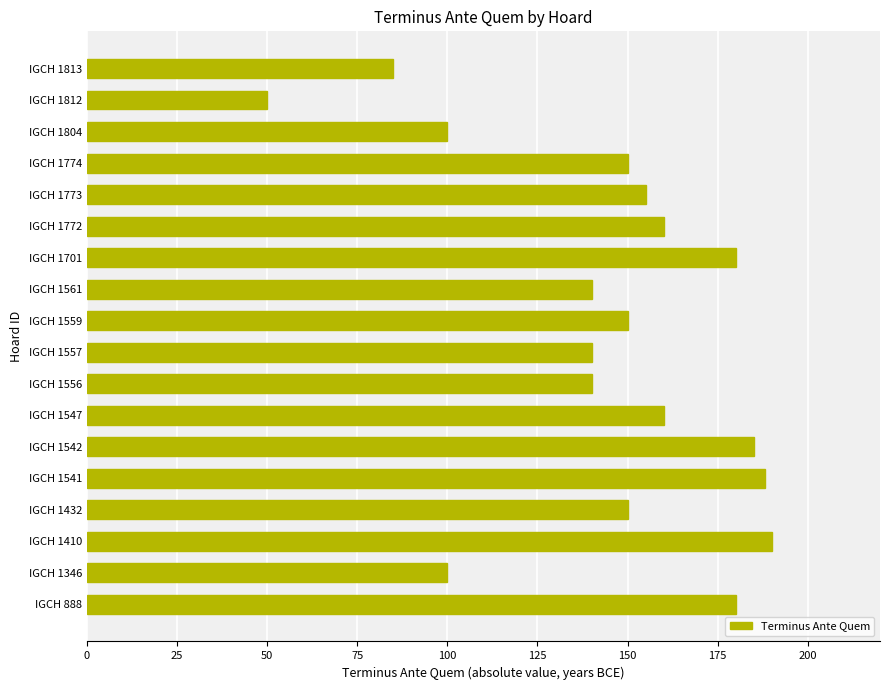

The chart shows a value of 33 at IGCH 1557. True or false?

False